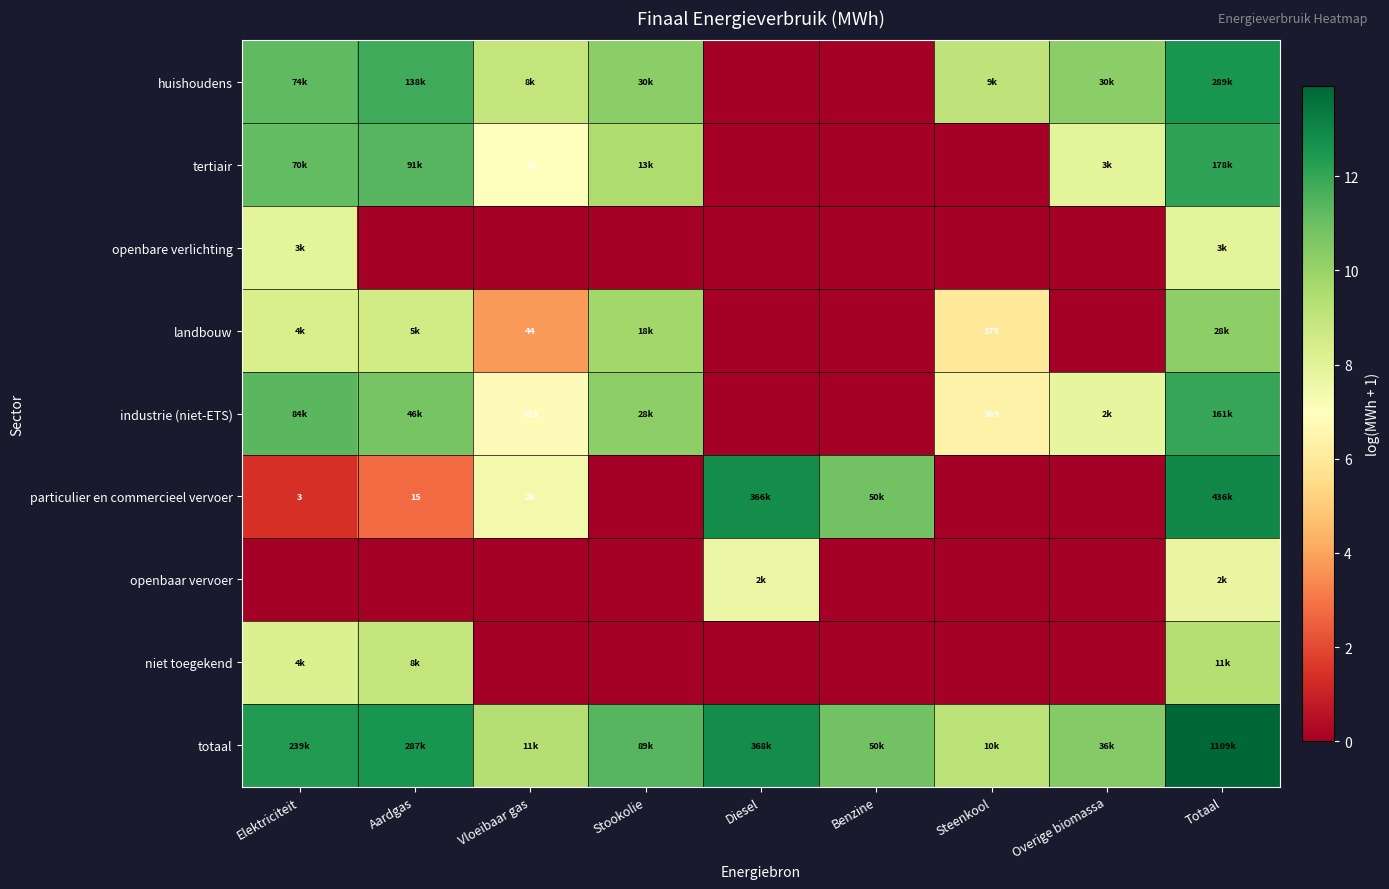

How many positive values does the landbouw series have?

6